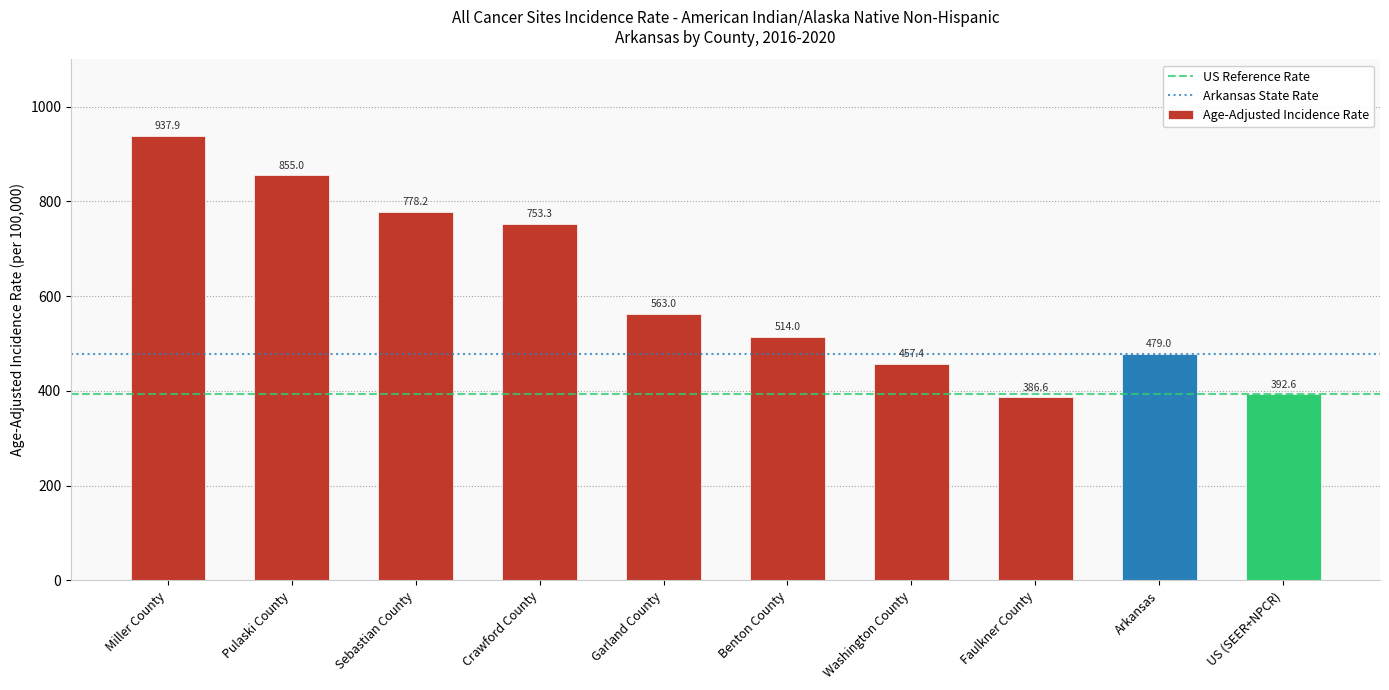

Reading left to right, extract all data points from this chart.

Miller County=937.9	Pulaski County=855.0	Sebastian County=778.2	Crawford County=753.3	Garland County=563.0	Benton County=514.0	Washington County=457.4	Faulkner County=386.6	Arkansas=479.0	US (SEER+NPCR)=392.6